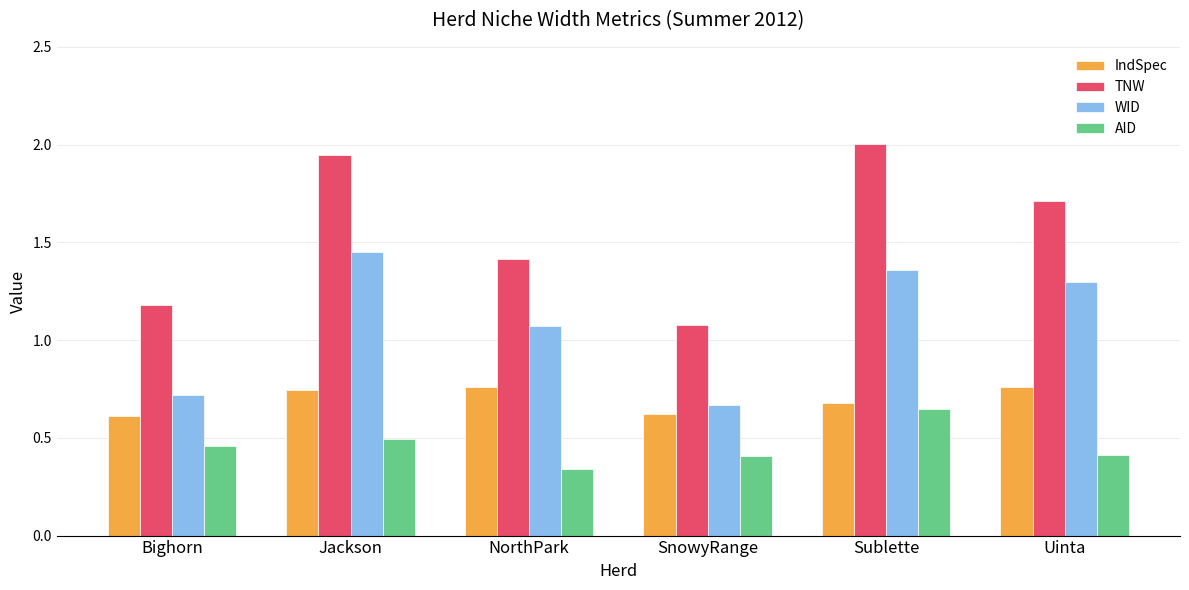

At Bighorn, list the series in order from smallest to largest.

AID, IndSpec, WID, TNW